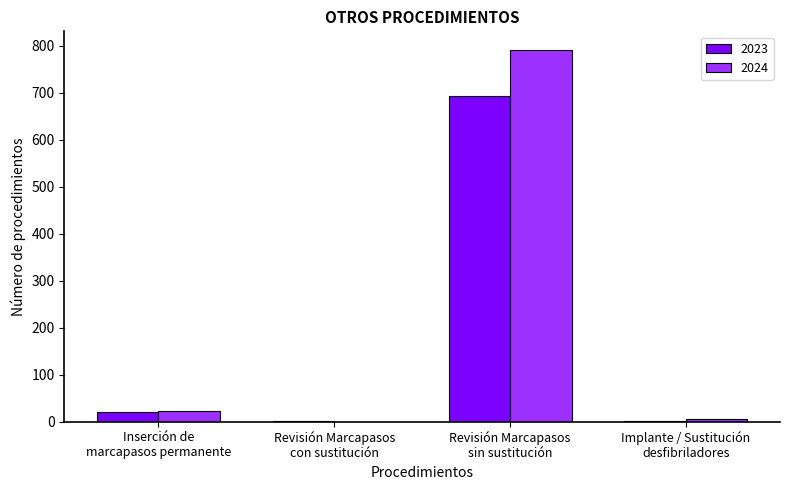

Does the chart contain stacked bars?

No